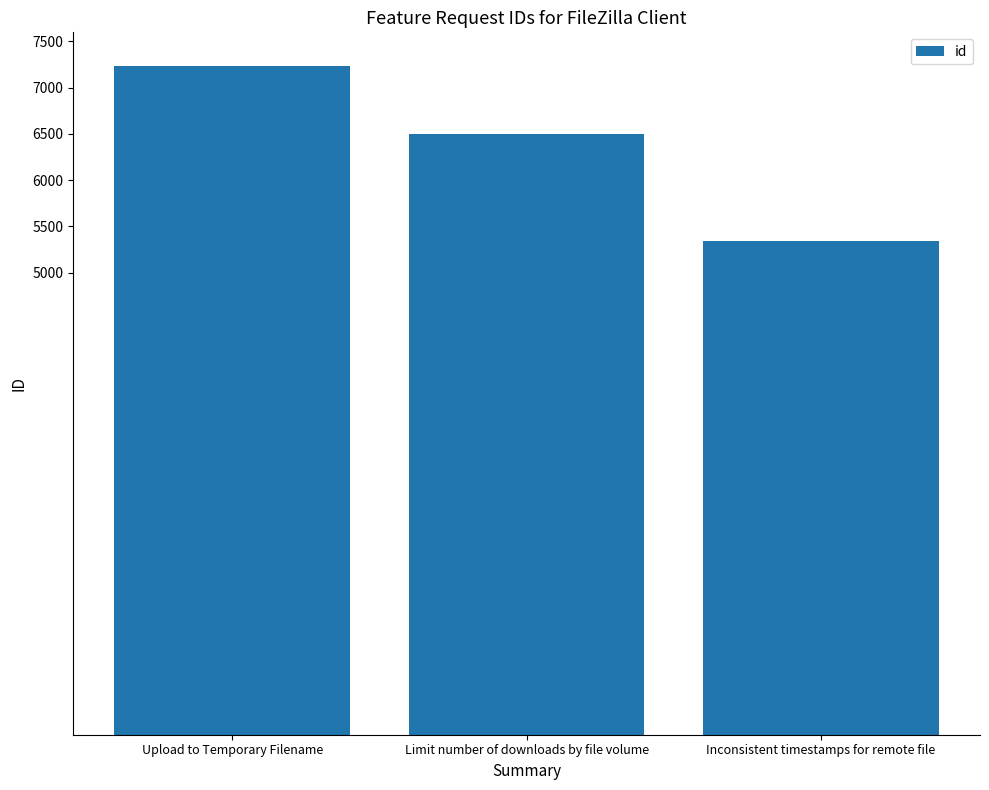

The value at Inconsistent timestamps for remote file is 5338. True or false?

True